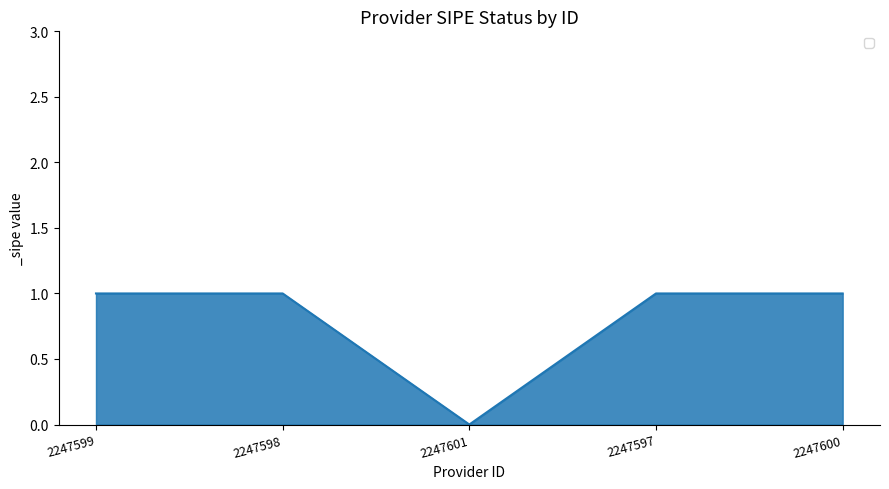

At which category does the data reach its first local valley?

2247601